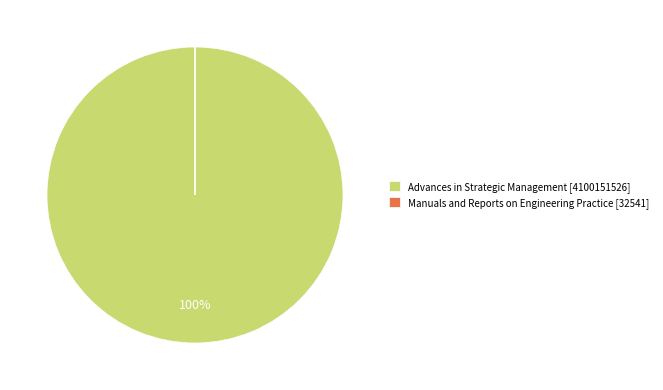

Is it true that Advances in Strategic Management [4100151526] is 85% of the pie?

False